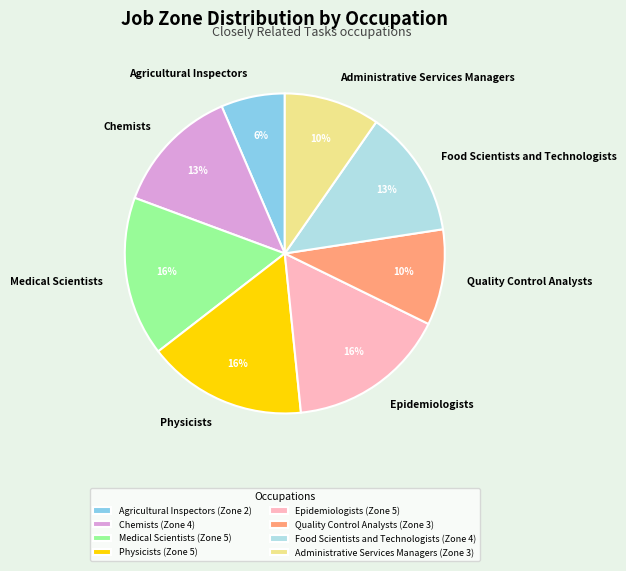

Count the number of slices in the pie.

8